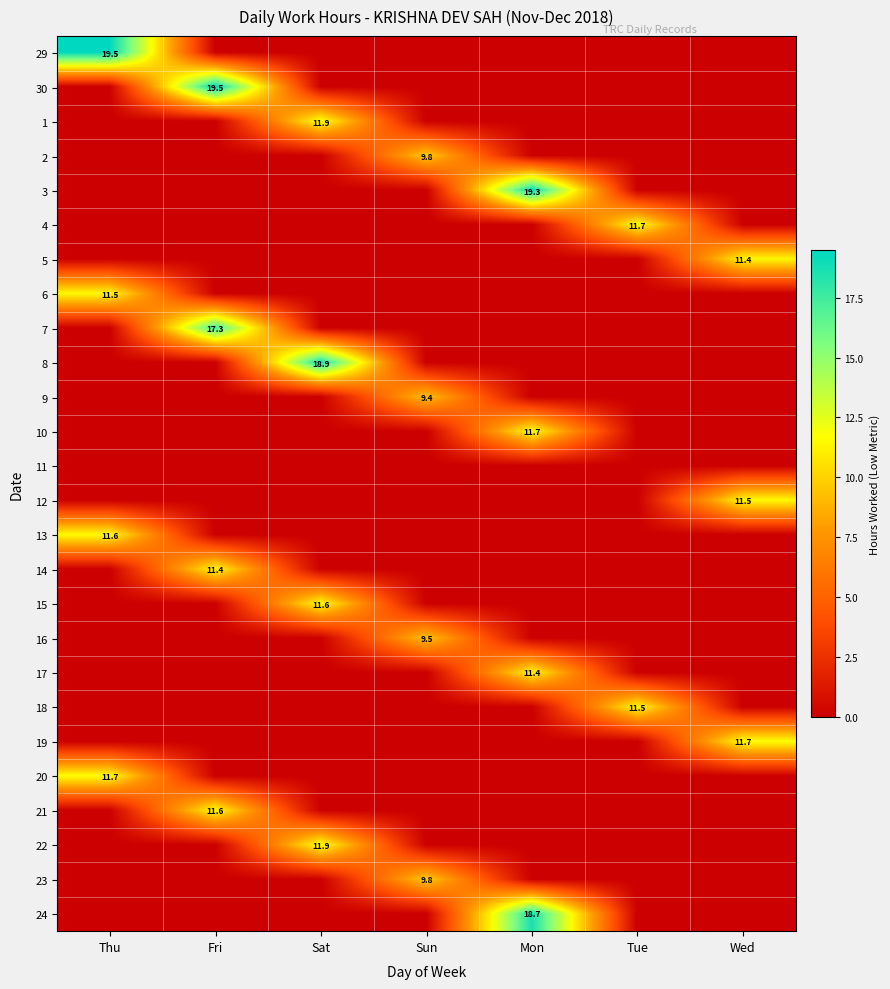

Is it true that 21 equals 11.6 at Fri?

True